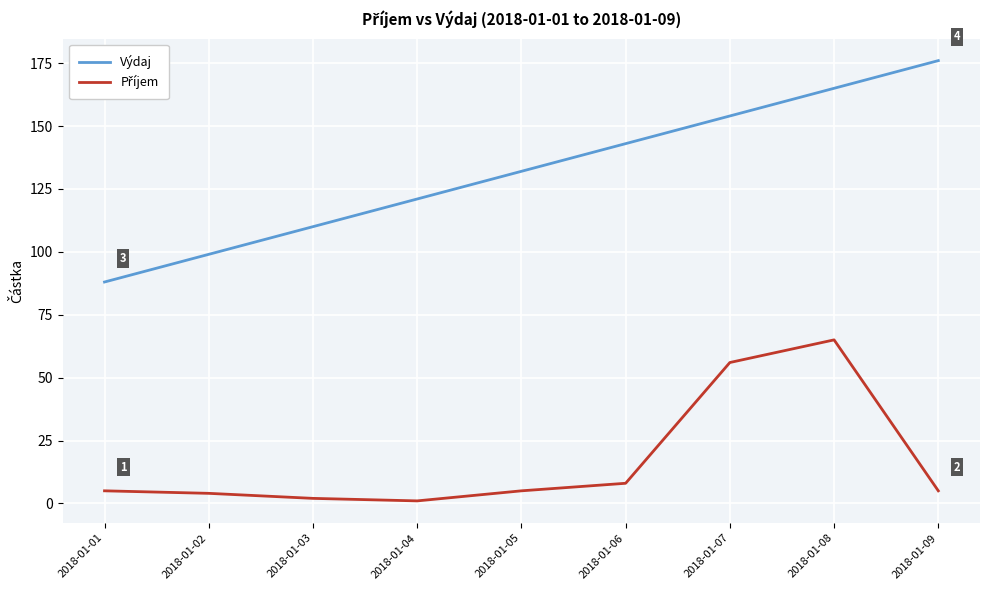

Rank the categories by Výdaj value from lowest to highest.

2018-01-01, 2018-01-02, 2018-01-03, 2018-01-04, 2018-01-05, 2018-01-06, 2018-01-07, 2018-01-08, 2018-01-09